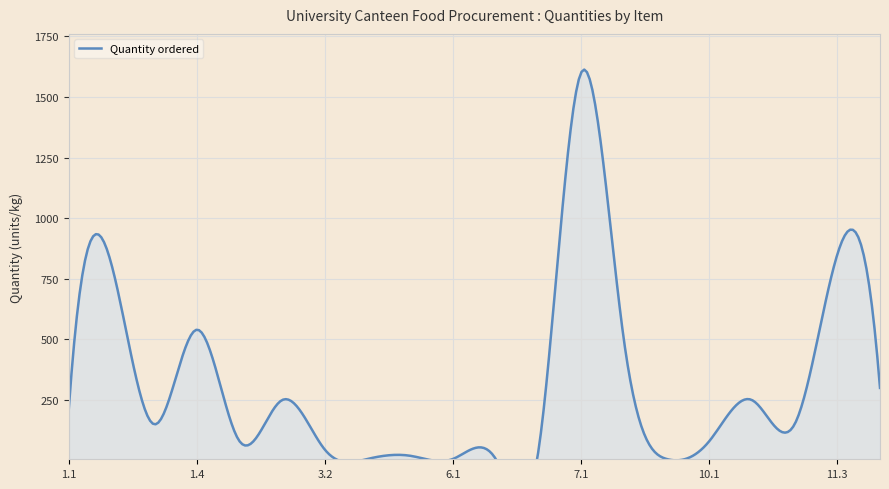

At which category does the data reach its first local peak?

1.2